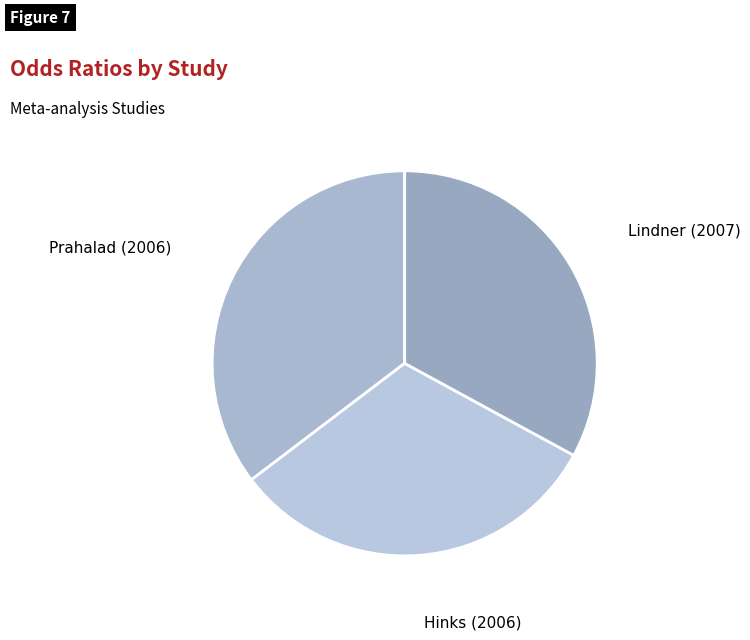

Combined, do Lindner (2007) and Hinks (2006) account for over 50%?

Yes